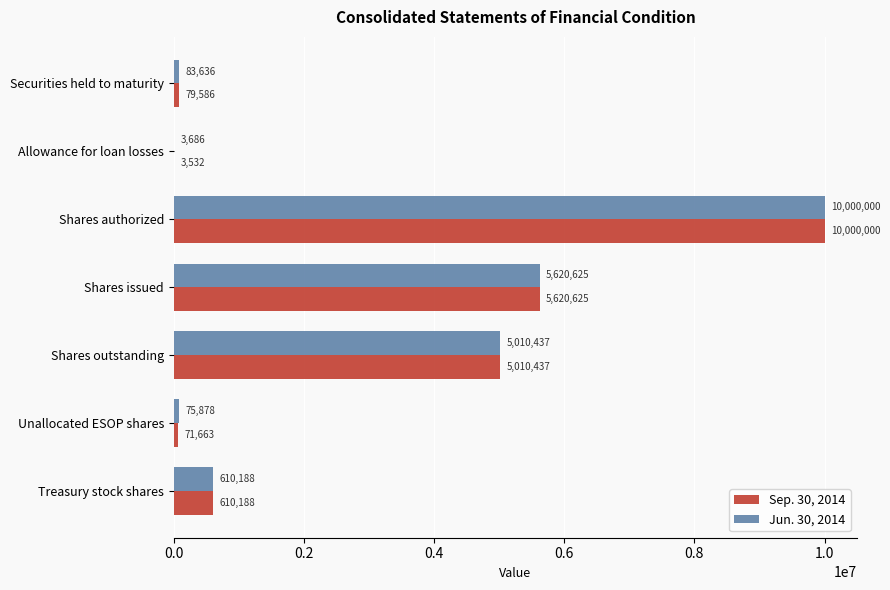

Is the value of Jun. 30, 2014 at Securities held to maturity greater than the value of Sep. 30, 2014 at Shares issued?

No